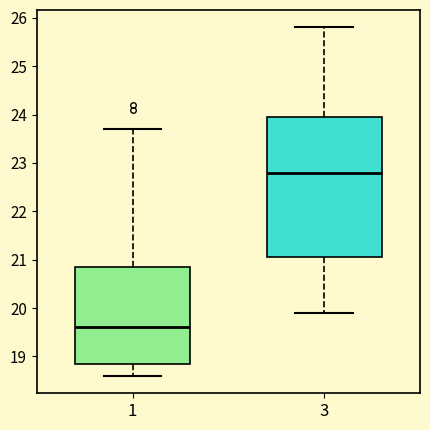

Reading left to right, transcribe this box plot: for each box, give where its median line is, the range the box spans, and where its two whiskers end, as read against the y-axis. The values are not printed on the chart, so give them approximately, as read against the axis.

1: median 19.6, box 18.9 to 20.9, whiskers 18.6 to 23.7
3: median 22.8, box 21.1 to 24.0, whiskers 19.9 to 25.8